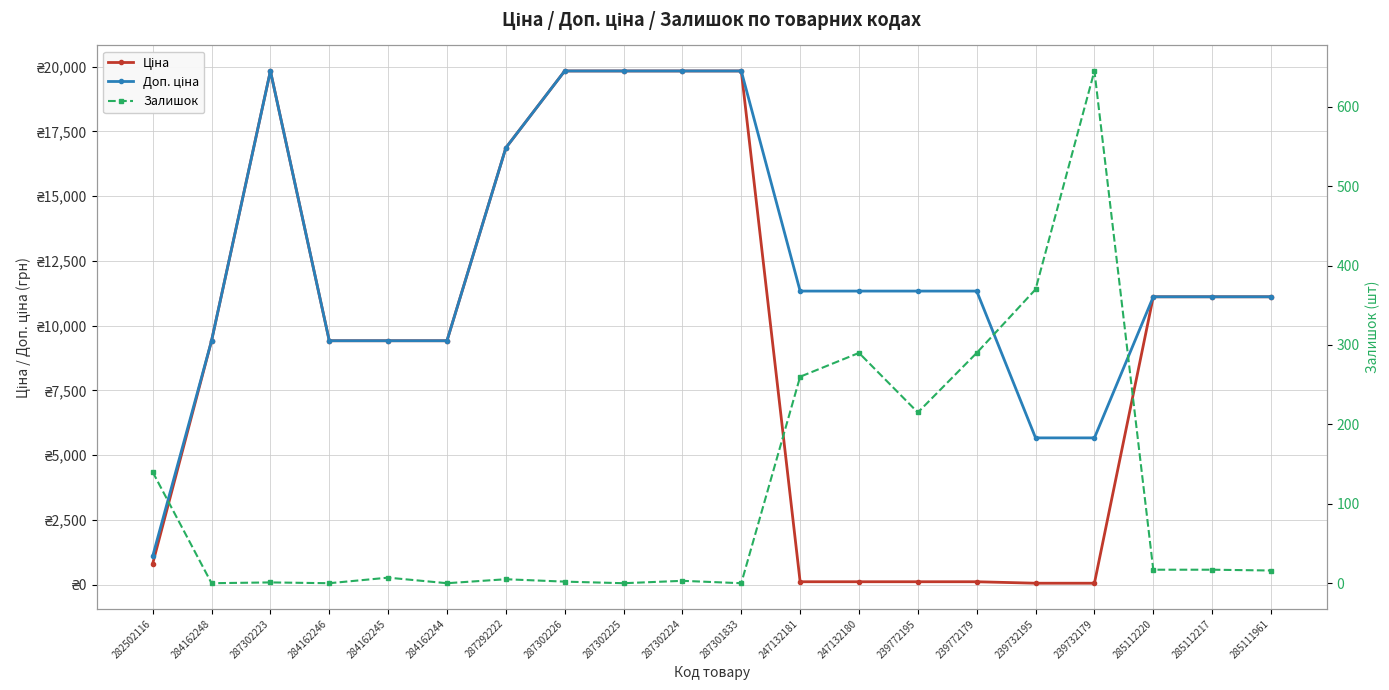

Reading left to right, what are all the values shown in this chart?

Ціна: 813.0	9416.9	19831.1	9416.9	9416.9	9416.9	16863.2	19831.1	19831.1	19831.1	19831.1	113.3	113.3	113.3	113.3	56.7	56.7	11113.6	11113.6	11113.6
Доп. ціна: 1101.8	9416.9	19831.1	9416.9	9416.9	9416.9	16863.2	19831.1	19831.1	19831.1	19831.1	11334.0	11334.0	11334.0	11334.0	5667.0	5667.0	11113.6	11113.6	11113.6
Залишок: 140.0	0.0	1.0	0.0	7.0	0.0	5.0	2.0	0.0	3.0	0.0	260.0	290.0	215.0	290.0	370.0	645.0	17.0	17.0	16.0